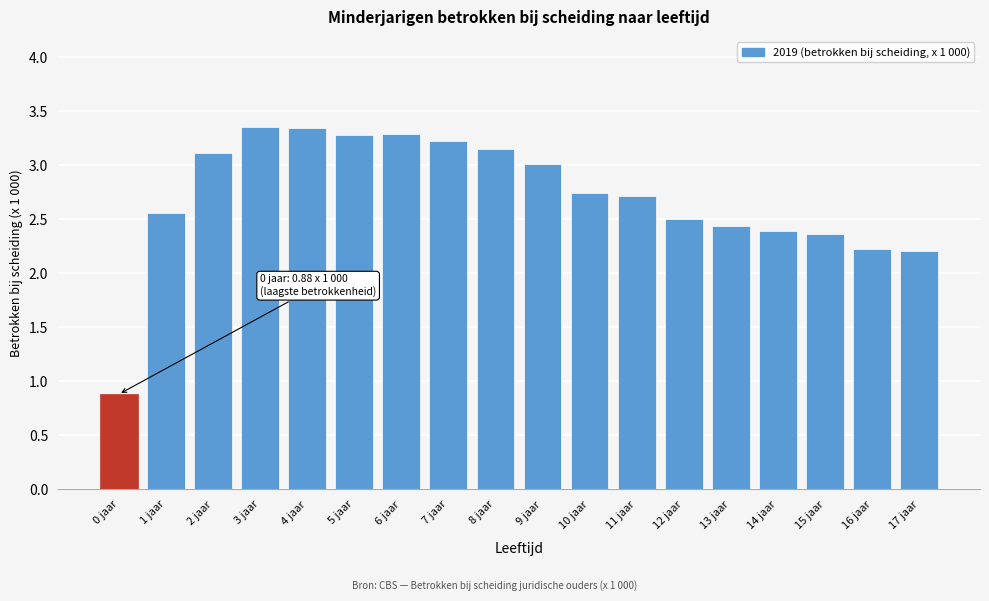

Approximately how many times larger is the value at 15 jaar compared to 13 jaar?

1.0